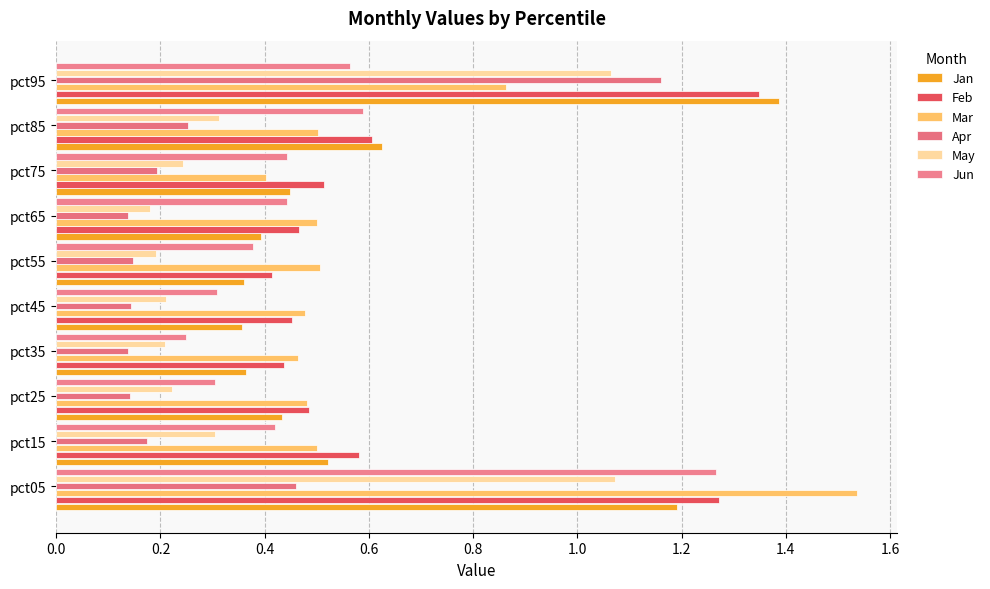

How many data points does each series have?

10